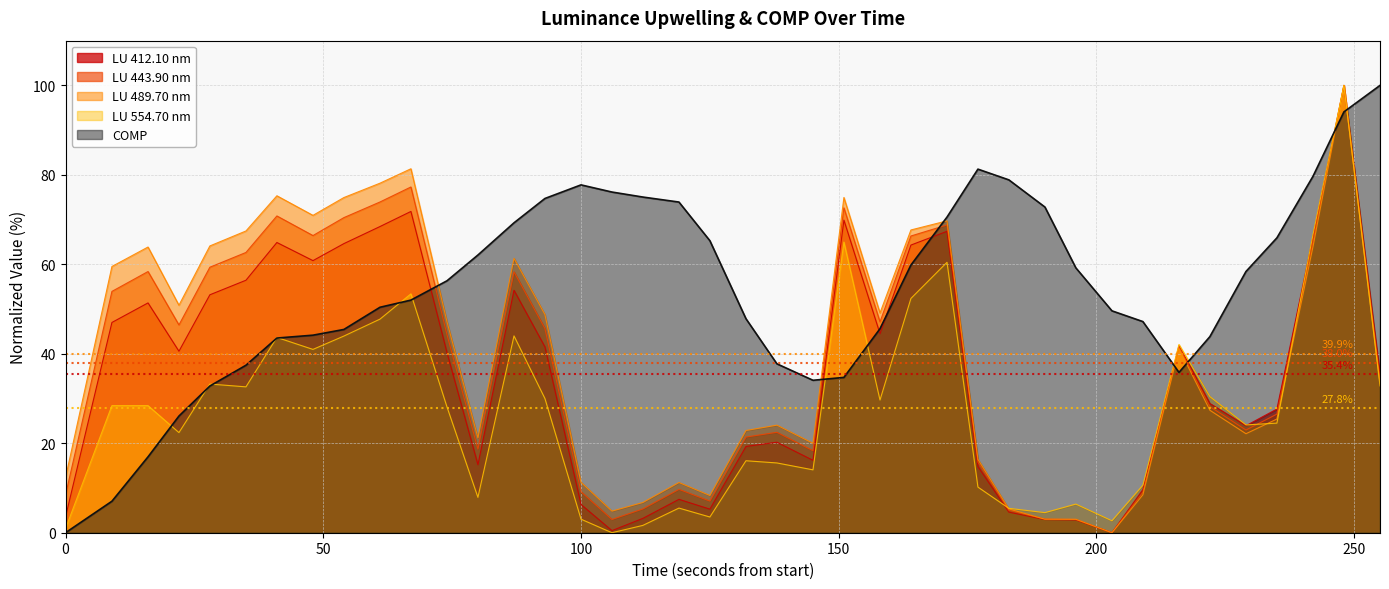

How many interior local valleys does the COMP series have?

2